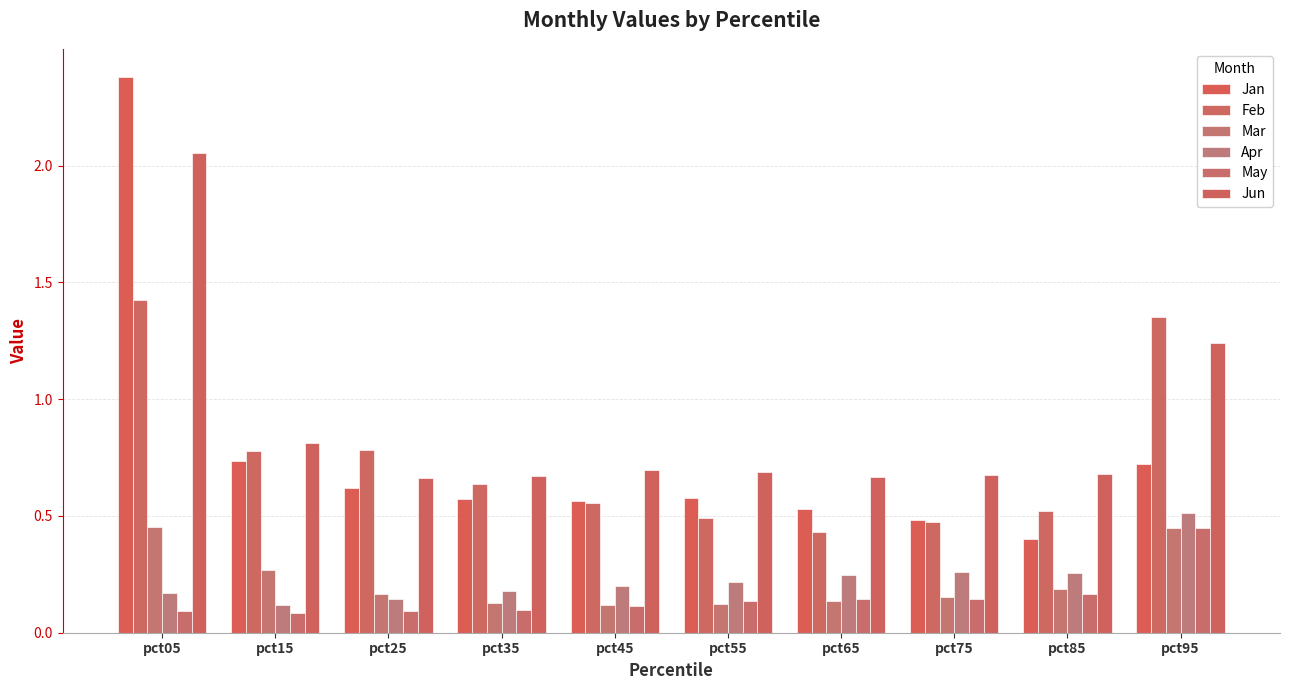

How many distinct data groups are displayed?

6